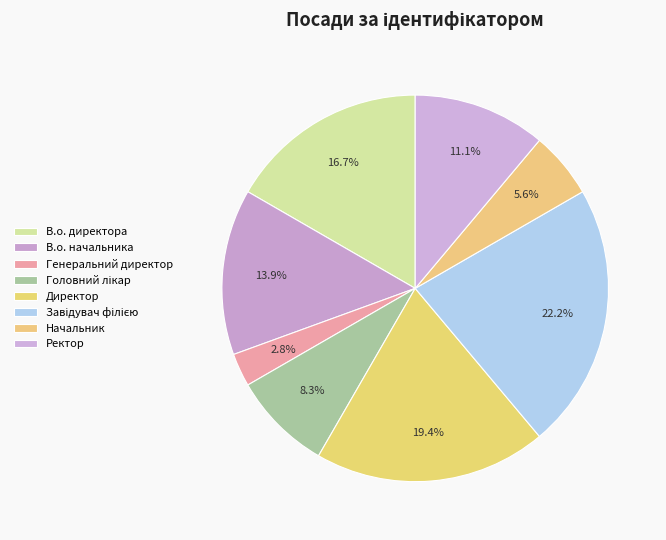

What is the change in value from Генеральний директор to Головний лікар?

+2